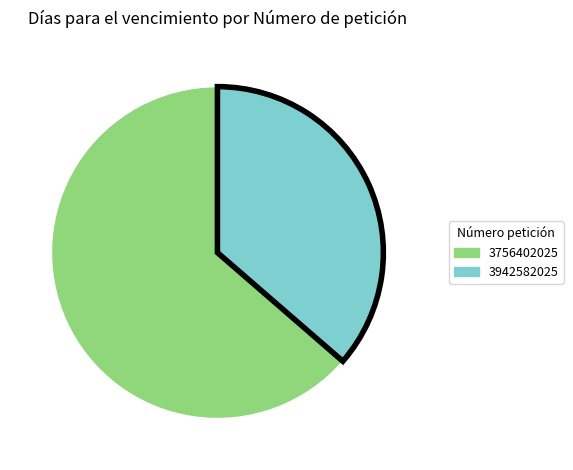

Combined, do 3942582025 and 3756402025 account for over 50%?

Yes